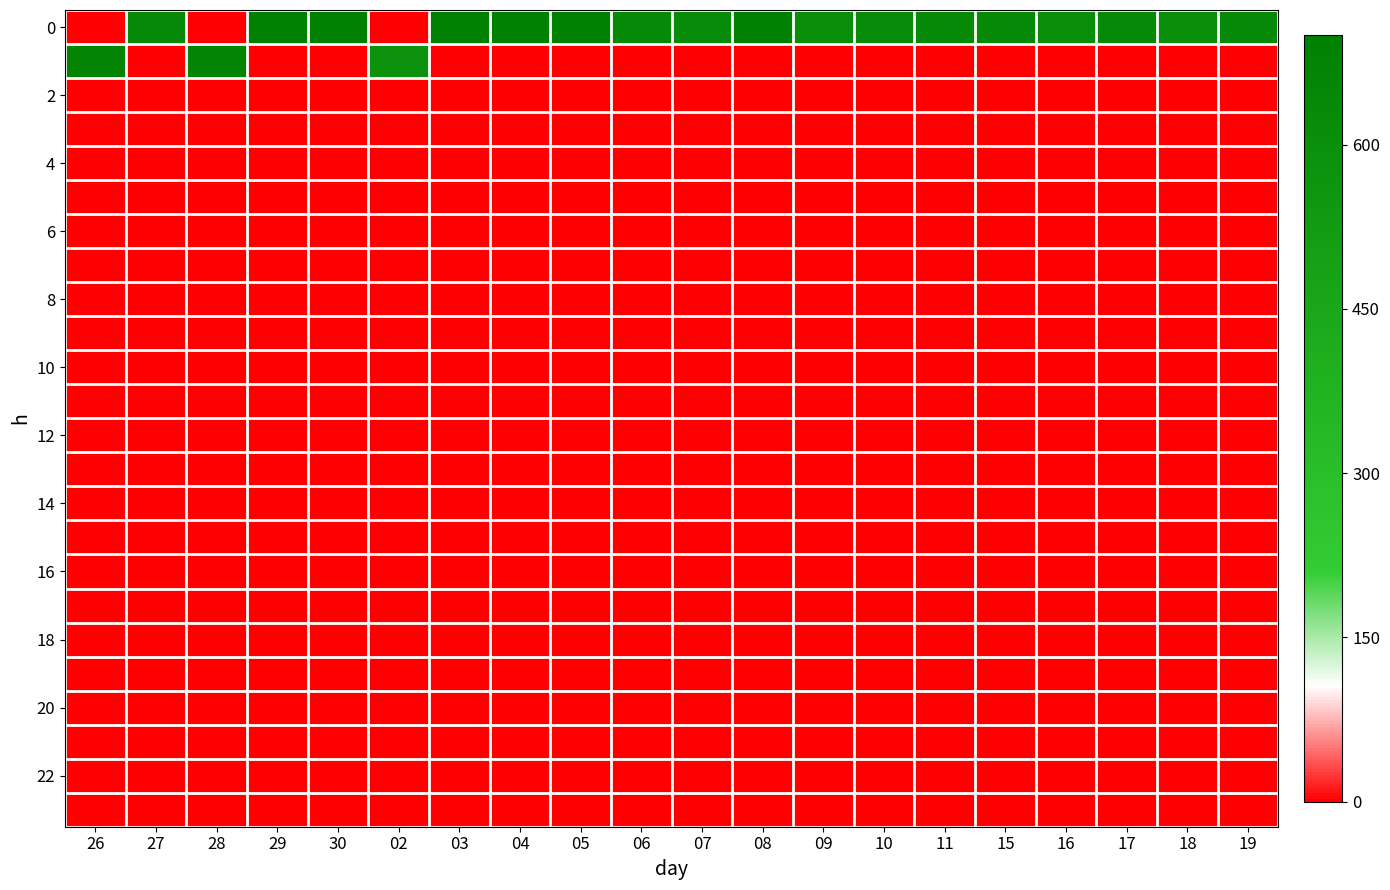

What is the spread (max minus min) of values at 04?

696.4